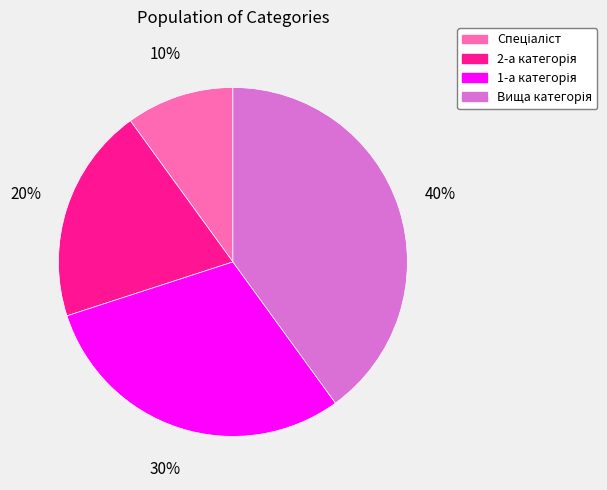

How many slices are in this pie chart?

4